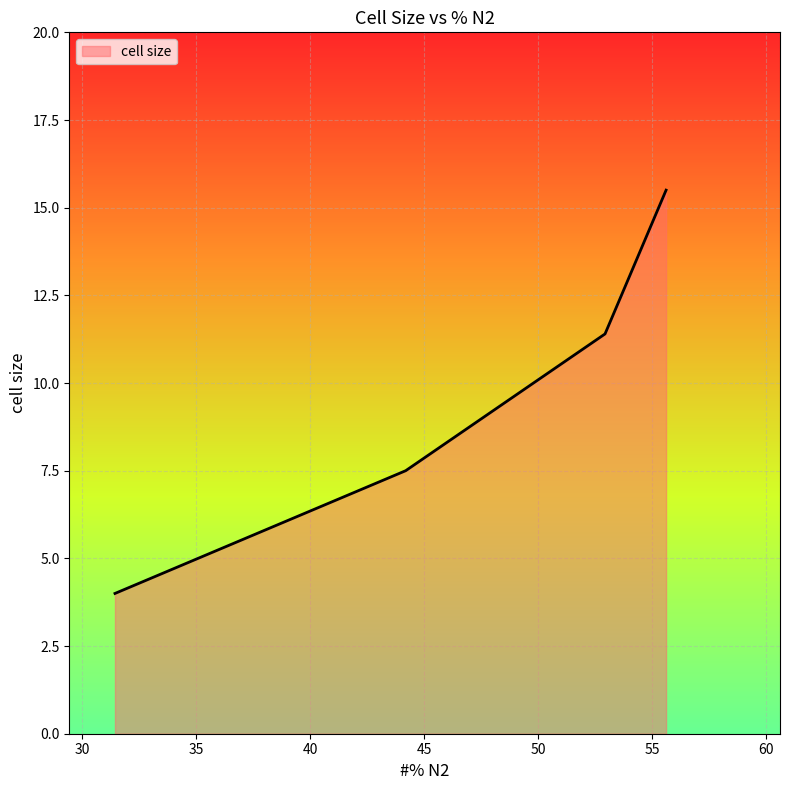

True or false: there are more than 0 points higher than both neighbors.

False